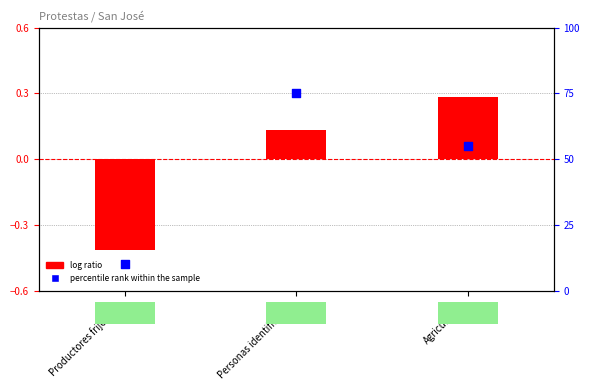

What is the total value across all series at Agricultores?

55.3